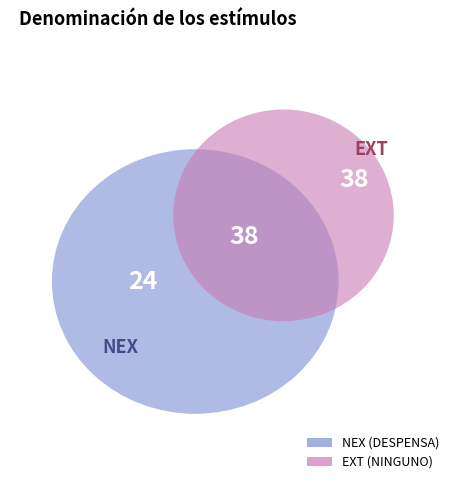

Does NINGUNO represent more than half of the total?

No